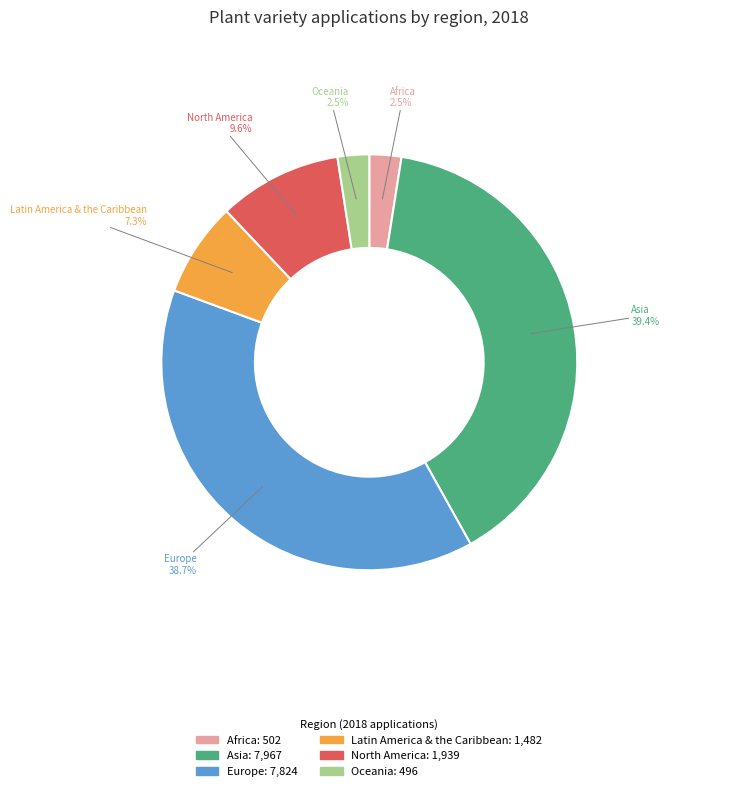

What is the largest slice in the pie chart?

Asia